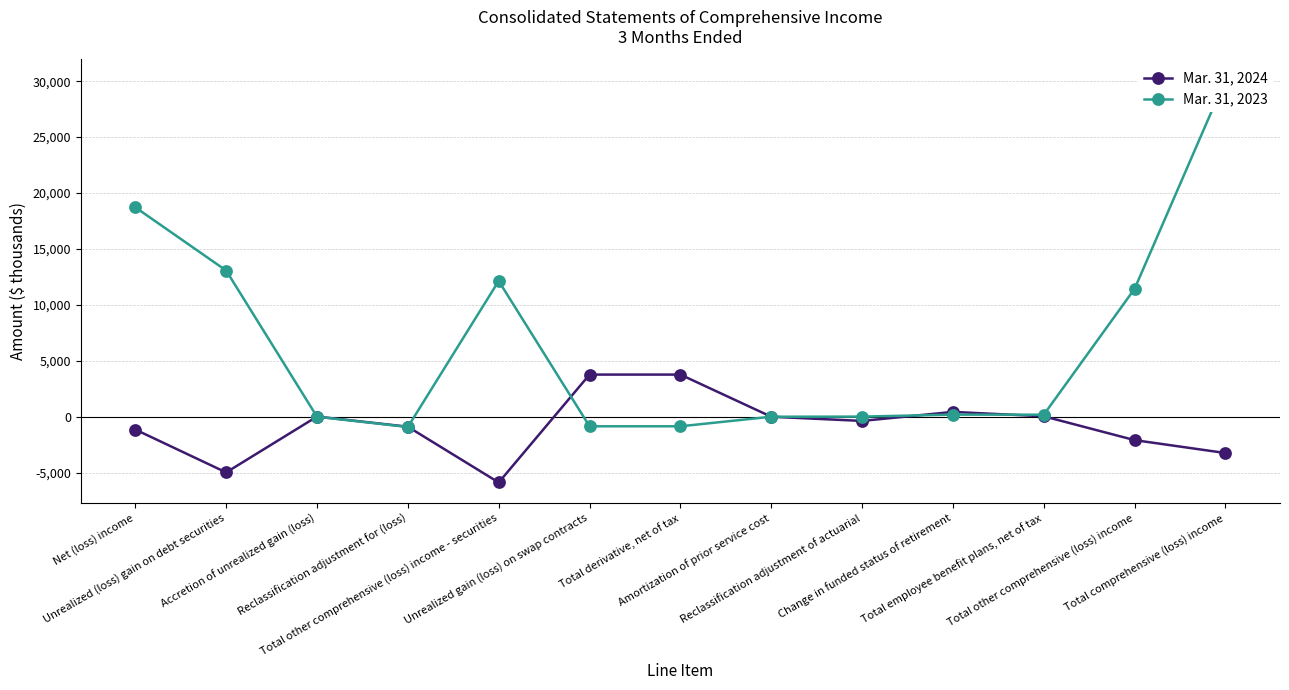

What is the difference between the maximum and minimum values in the Mar. 31, 2023 series?

31090